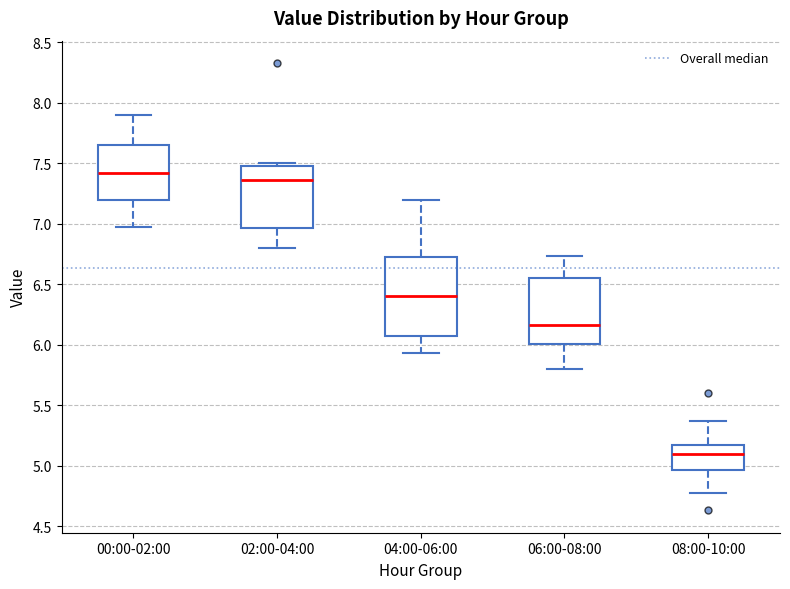

Reading left to right, transcribe this box plot: for each box, give where its median line is, the range the box spans, and where its two whiskers end, as read against the y-axis. The values are not printed on the chart, so give them approximately, as read against the axis.

00:00-02:00: median 7.40, box 7.20 to 7.65, whiskers 6.95 to 7.90
02:00-04:00: median 7.35, box 6.95 to 7.50, whiskers 6.80 to 7.50 (just above the box's upper edge)
04:00-06:00: median 6.40, box 6.05 to 6.75, whiskers 5.95 to 7.20
06:00-08:00: median 6.15, box 6.00 to 6.55, whiskers 5.80 to 6.75
08:00-10:00: median 5.10, box 4.95 to 5.15, whiskers 4.75 to 5.35